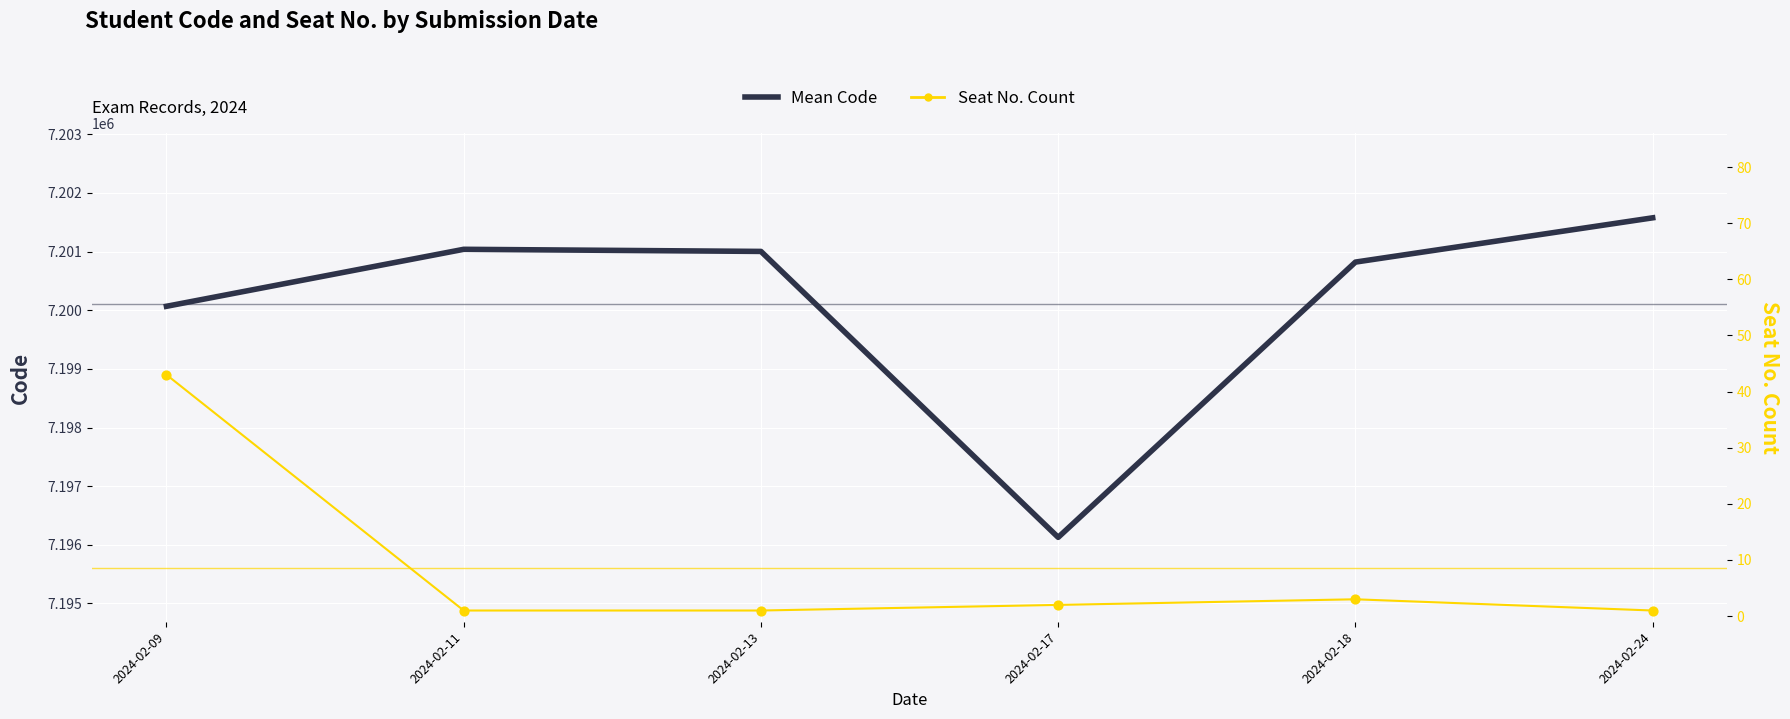

At which category is the sum across all series the highest?

2024-02-24